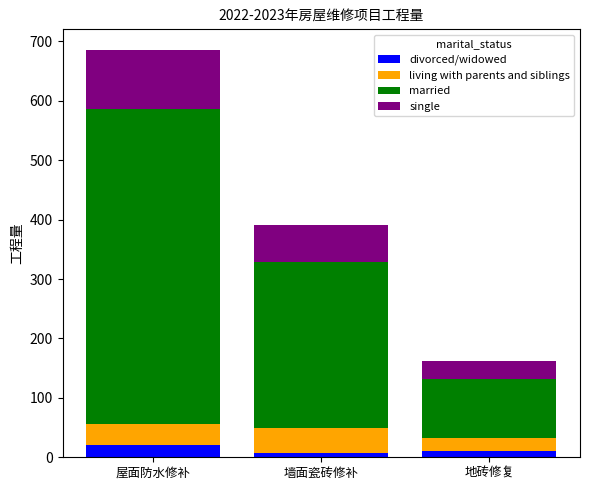

What is the sum of all divorced/widowed values?

38.0